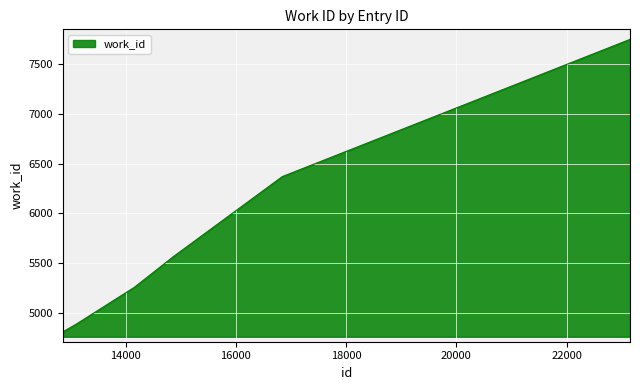

What is the greatest value displayed?

7752